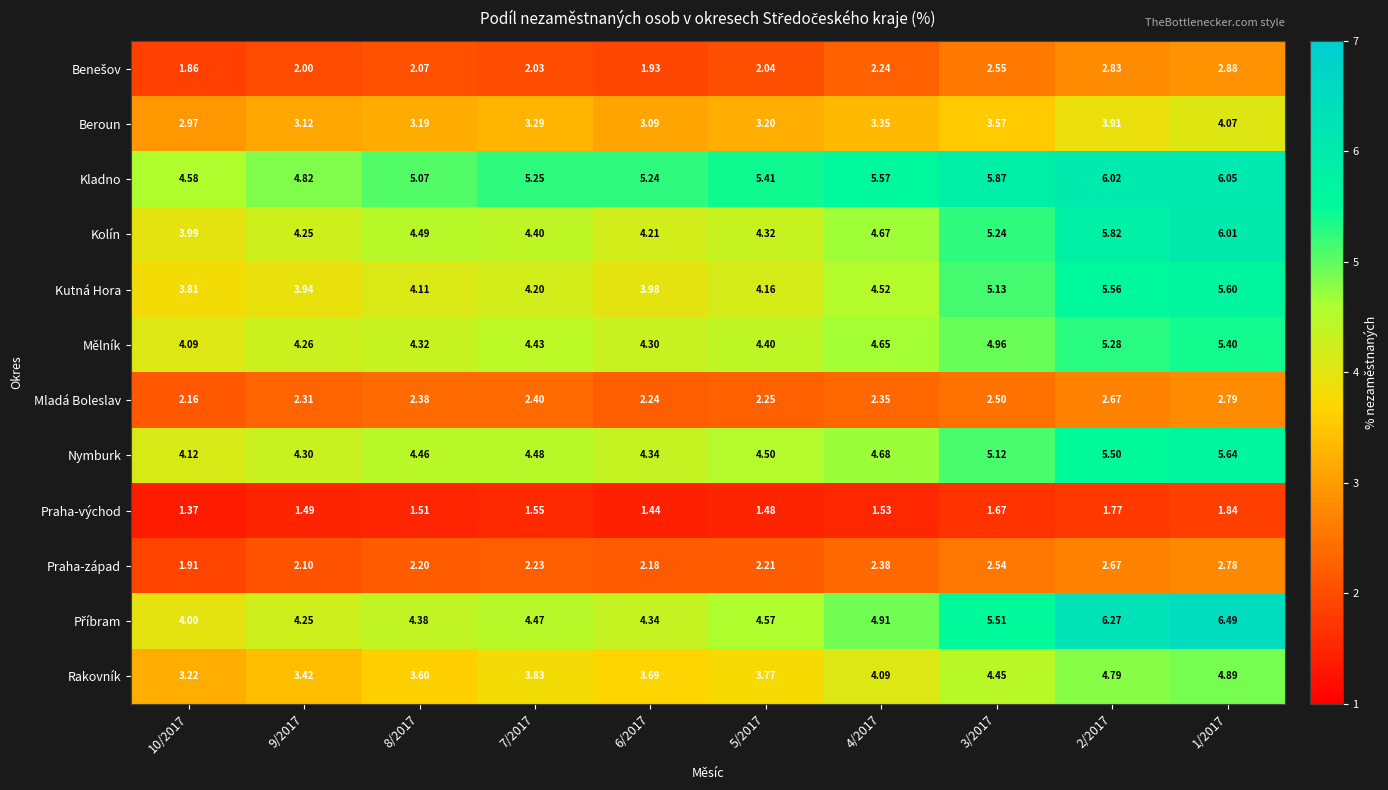

Which series has the largest total across all categories?

Kladno